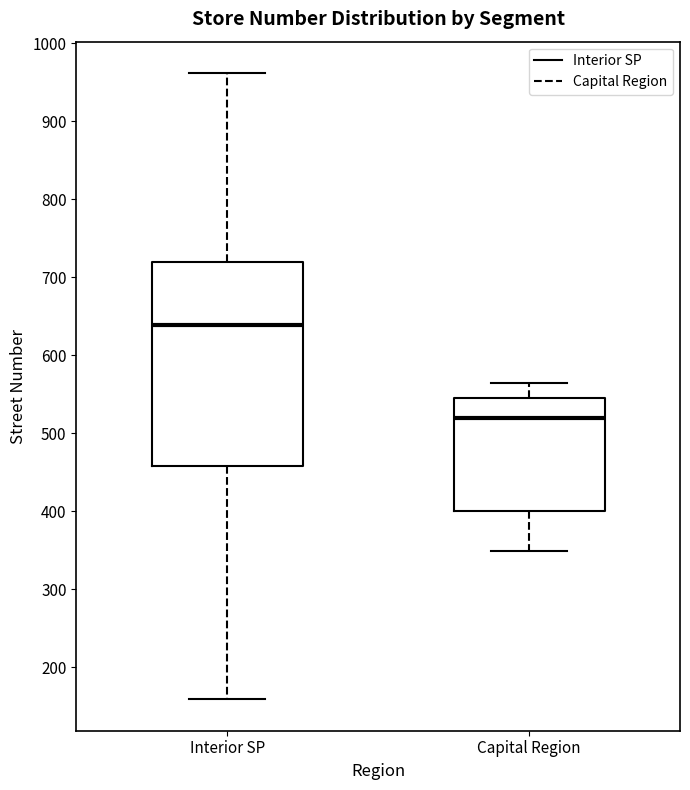

Reading left to right, transcribe this box plot: for each box, give where its median line is, the range the box spans, and where its two whiskers end, as read against the y-axis. The values are not printed on the chart, so give them approximately, as read against the axis.

Interior SP: median 640, box 460 to 720, whiskers 160 to 960
Capital Region: median 520, box 400 to 550, whiskers 350 to 570